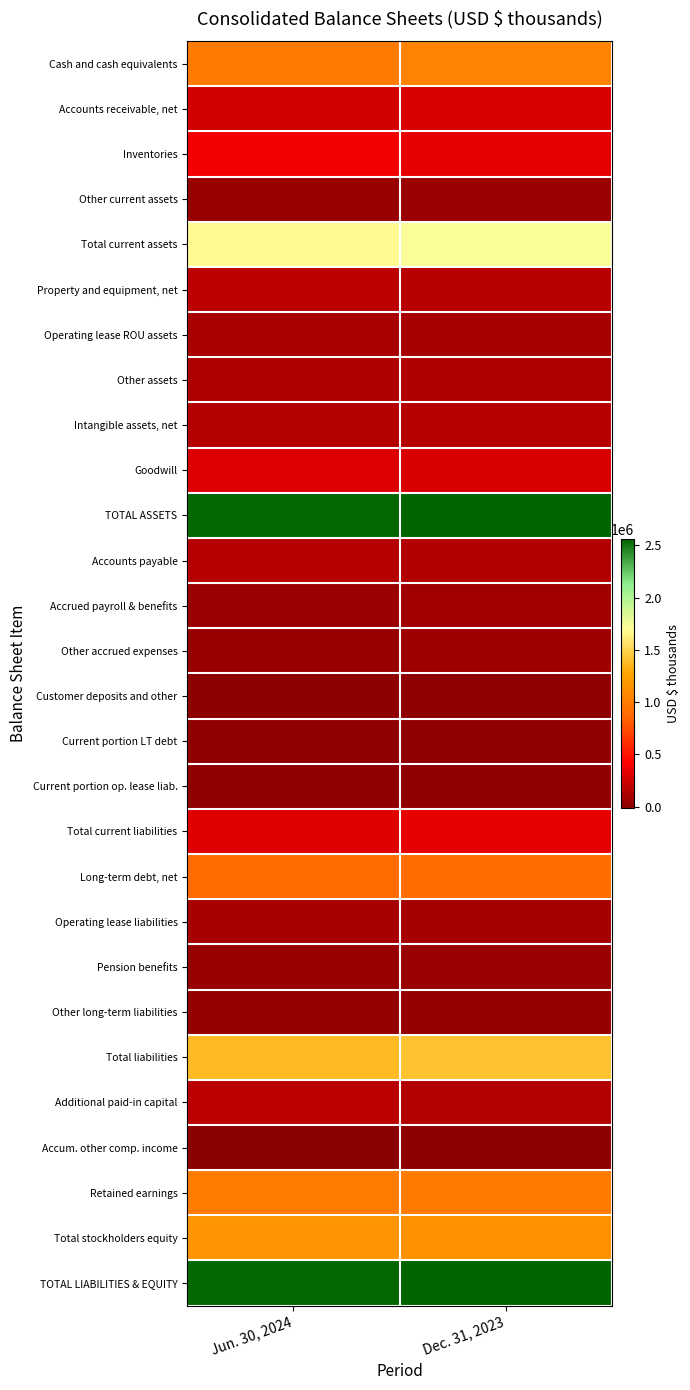

Which has a higher value, Jun. 30, 2024 or Dec. 31, 2023?

Dec. 31, 2023